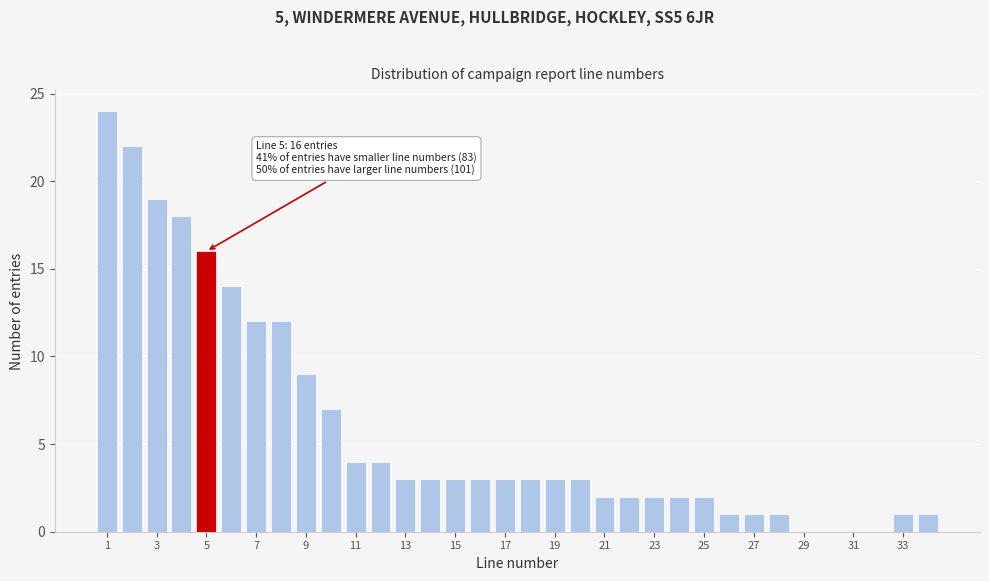

Which range on the x-axis has the tallest bar?

0.5 to 1.5